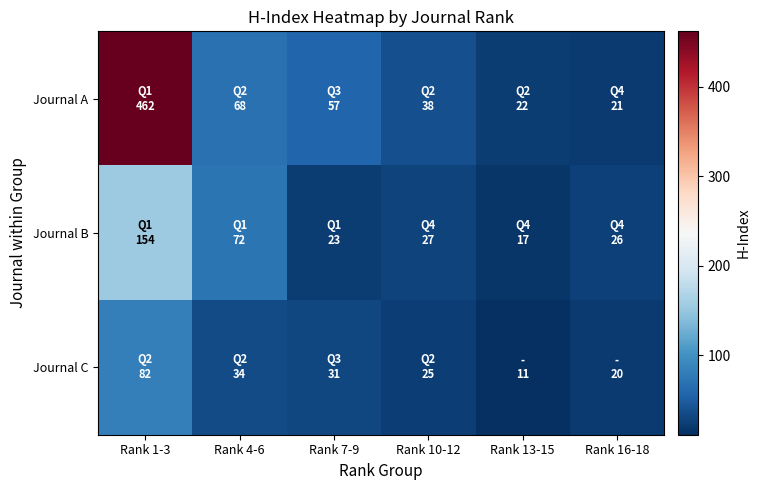

Reading left to right, what are all the values shown in this chart?

Journal A: Rank 1-3=462	Rank 4-6=68	Rank 7-9=57	Rank 10-12=38	Rank 13-15=22	Rank 16-18=21
Journal B: Rank 1-3=154	Rank 4-6=72	Rank 7-9=23	Rank 10-12=27	Rank 13-15=17	Rank 16-18=26
Journal C: Rank 1-3=82	Rank 4-6=34	Rank 7-9=31	Rank 10-12=25	Rank 13-15=11	Rank 16-18=20